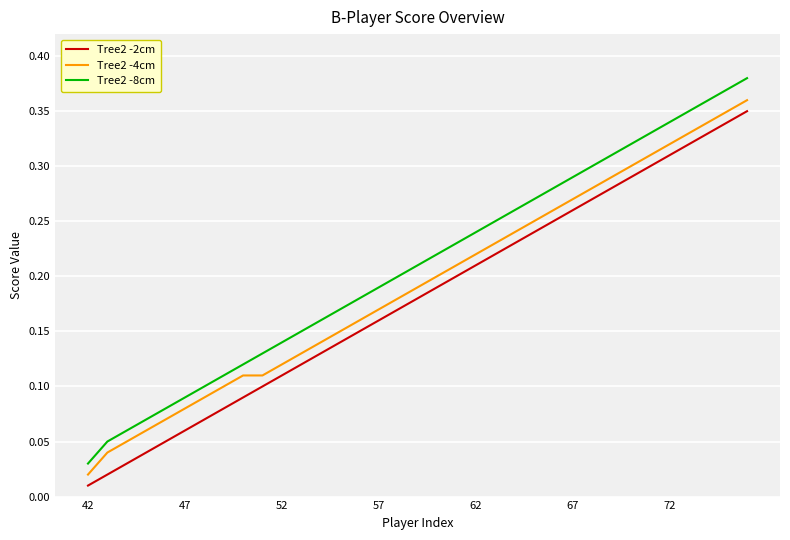

True or false: Tree2 -4cm and Tree2 -2cm cross at least once.

False